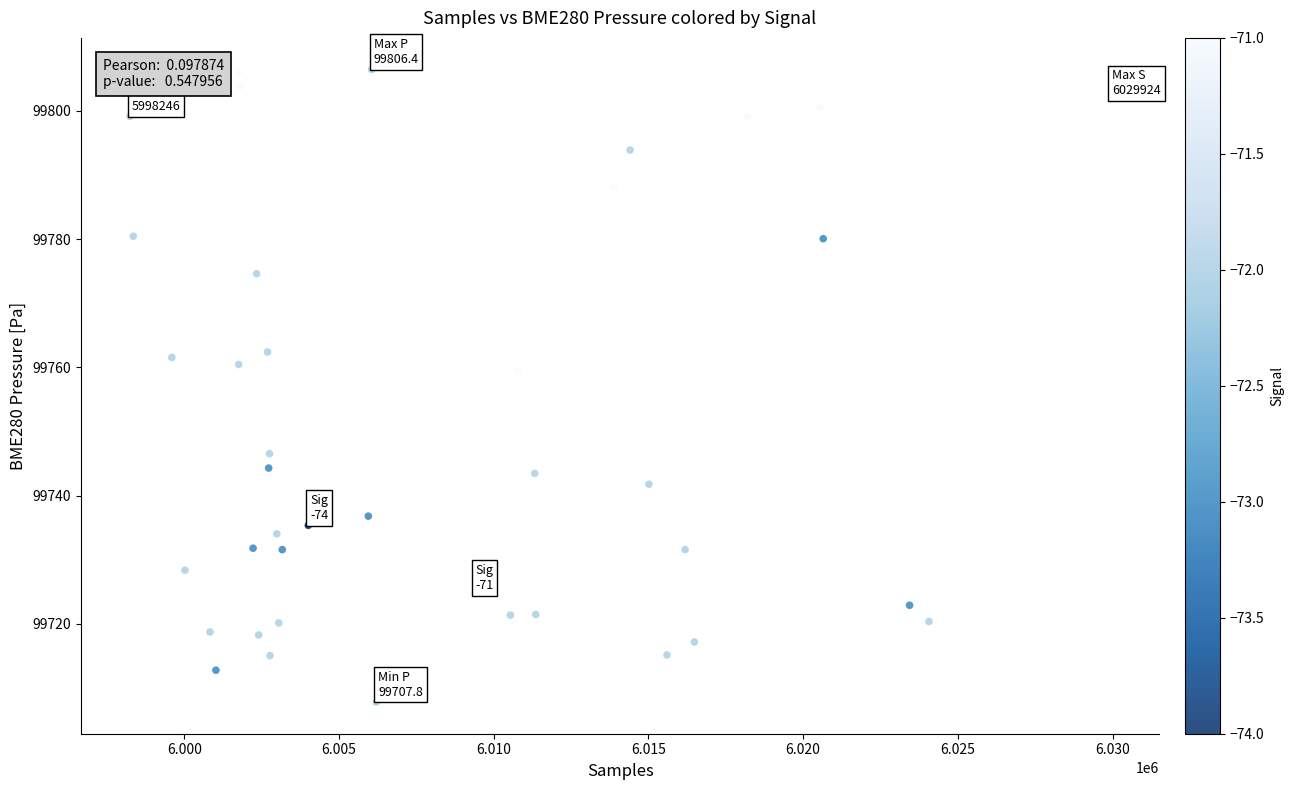

What is the range of X values (max minus min)?

31678.0